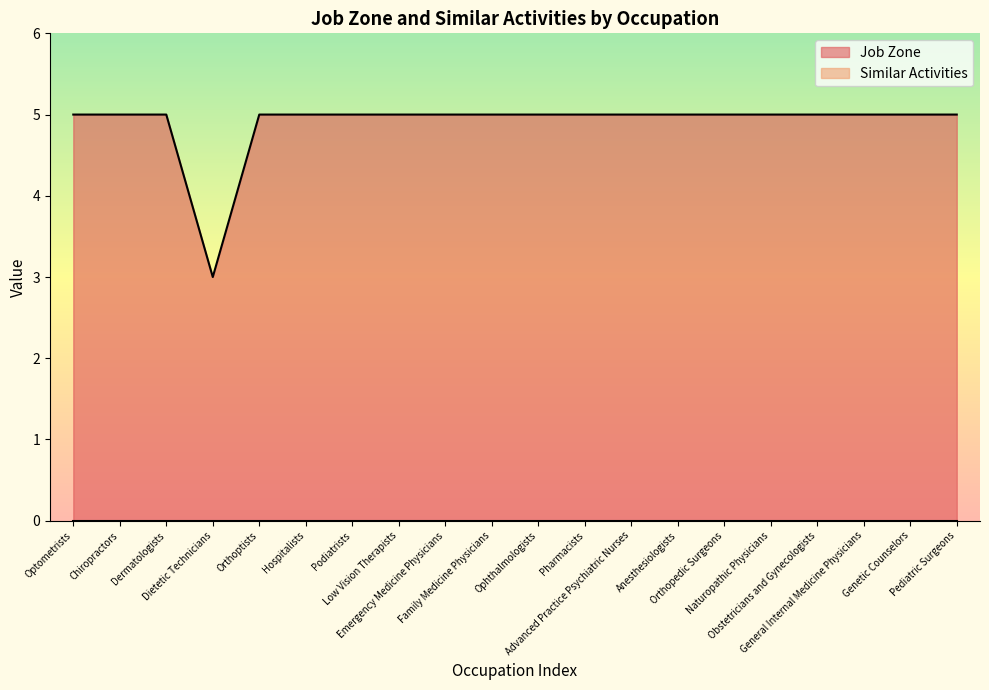

What is the minimum value shown in the chart?

0